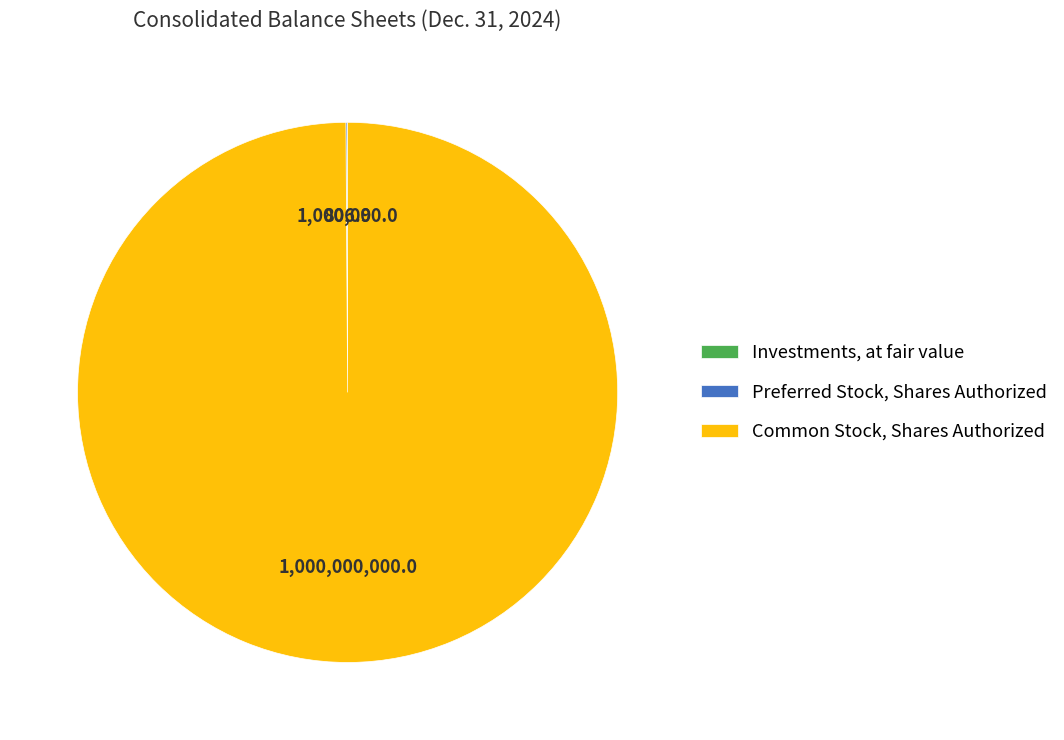

Does Common Stock, Shares Authorized account for over 50% of the chart?

Yes